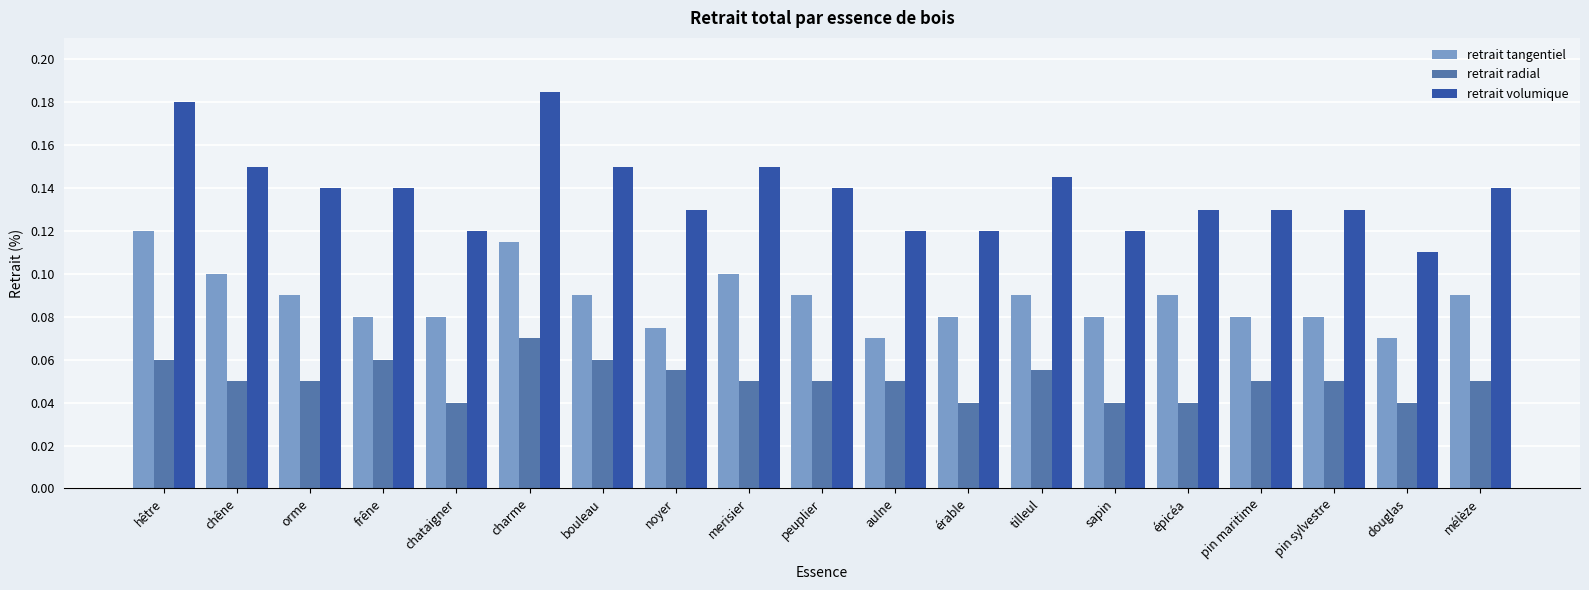

Are the bars horizontal?

No